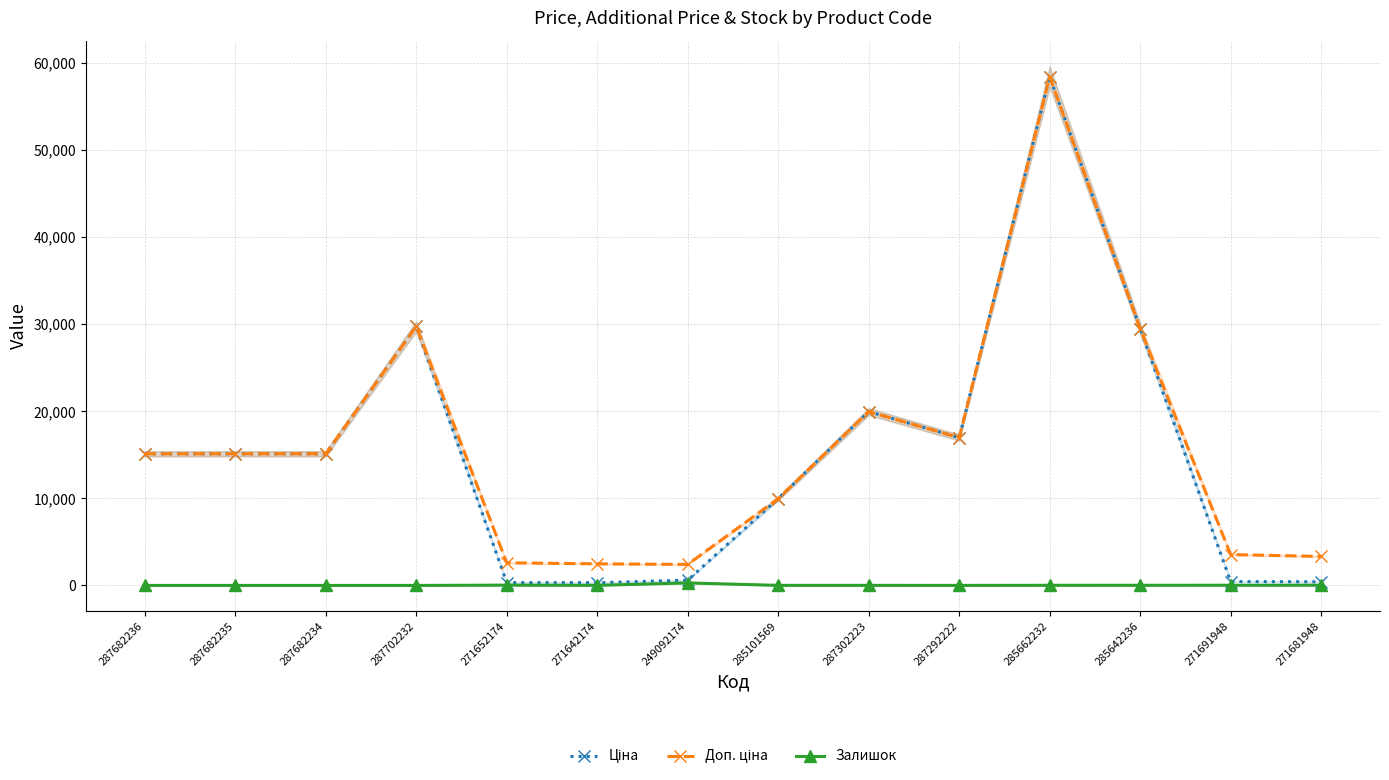

At which category does Ціна reach its first local valley?

271642174